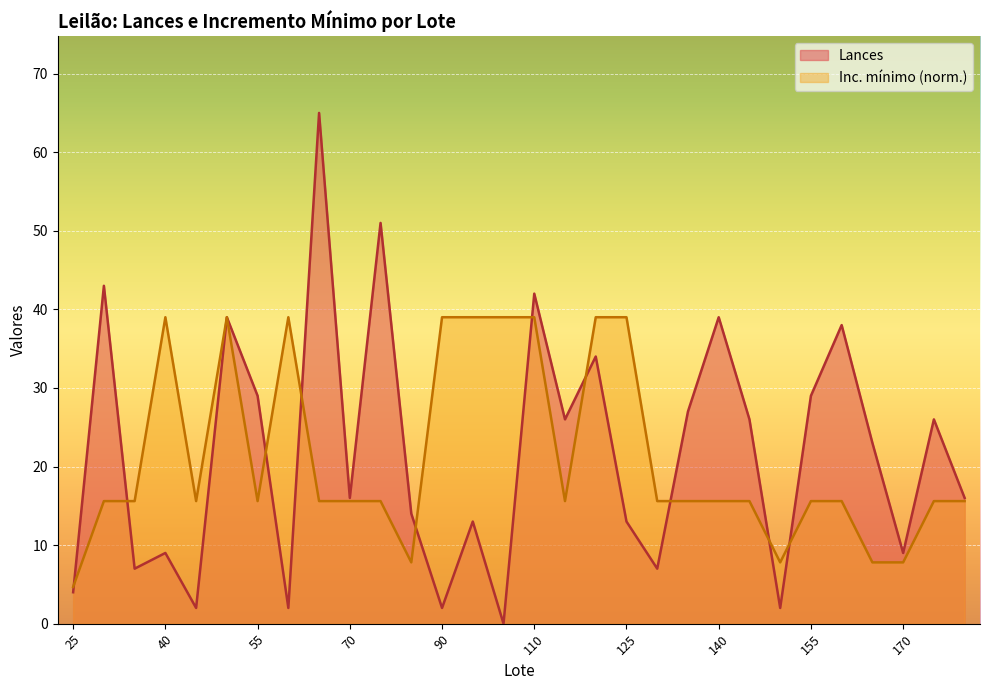

True or false: Inc. mínimo has a value of 39.0 at 60.

True